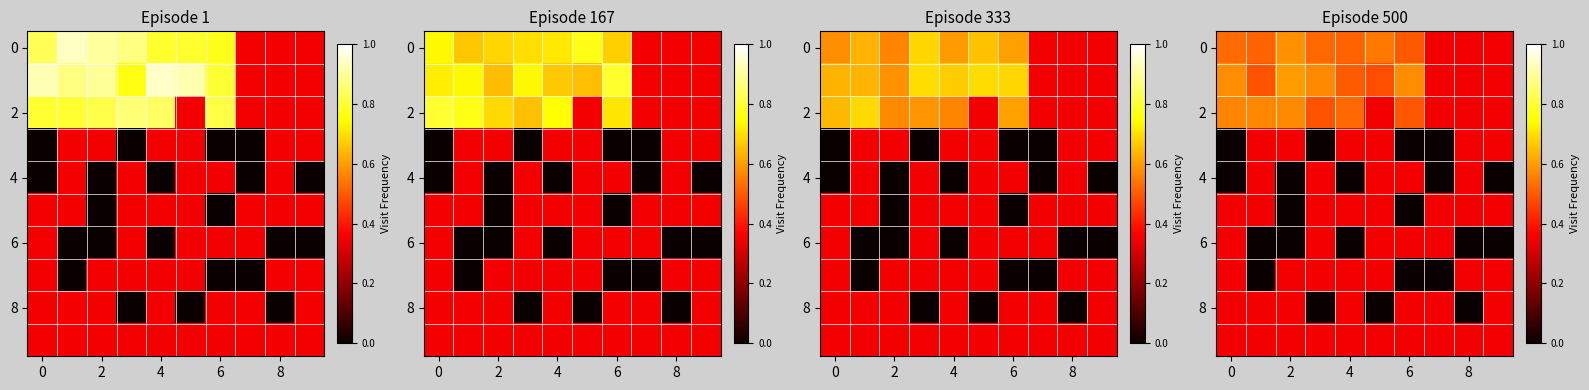

What is the difference between the maximum and minimum values in the row_6 series?

0.3